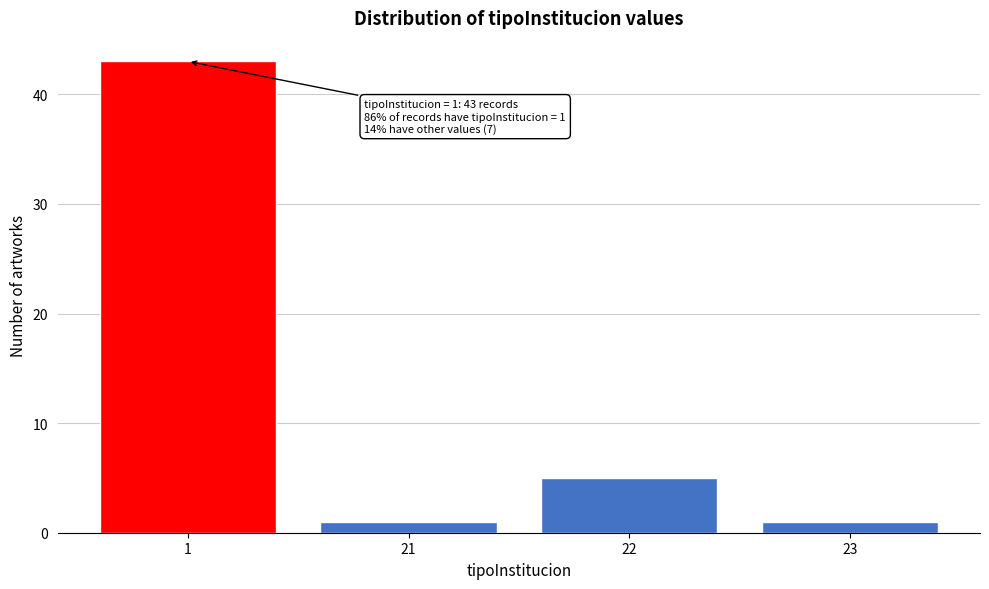

Reading left to right, list all the values displayed in this chart.

43	1	5	1